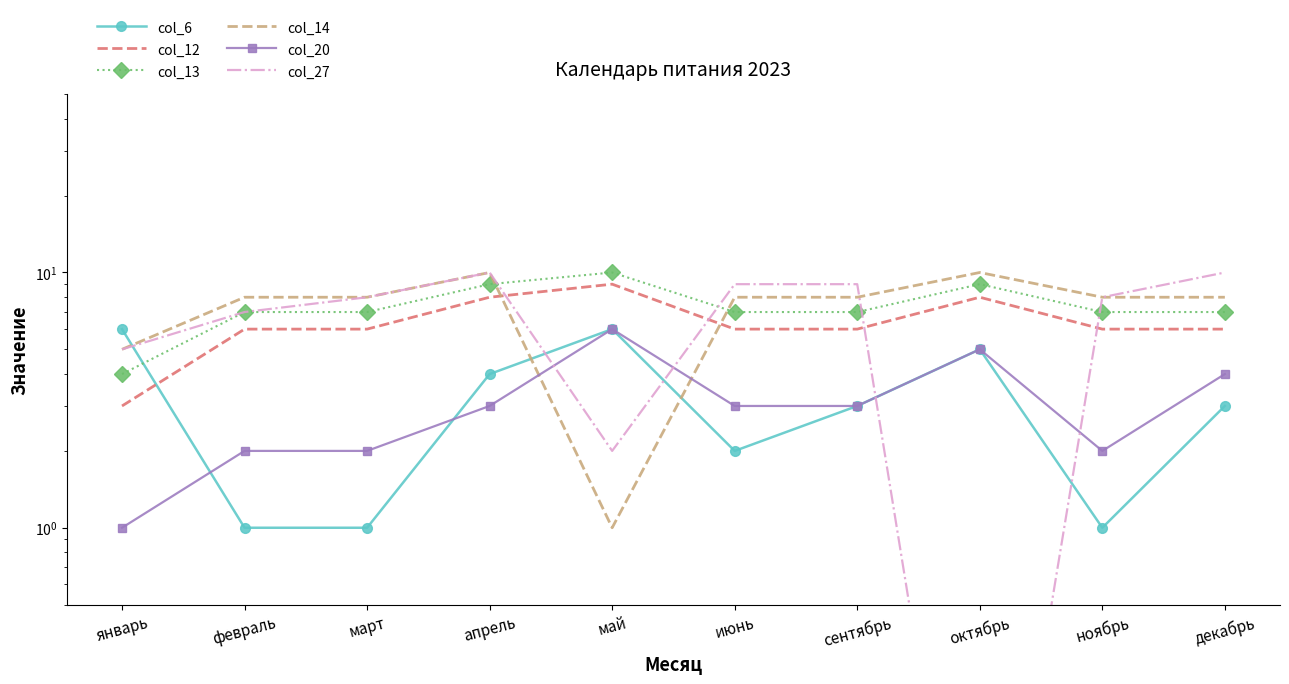

What is the label of the 2nd point from the left?

февраль